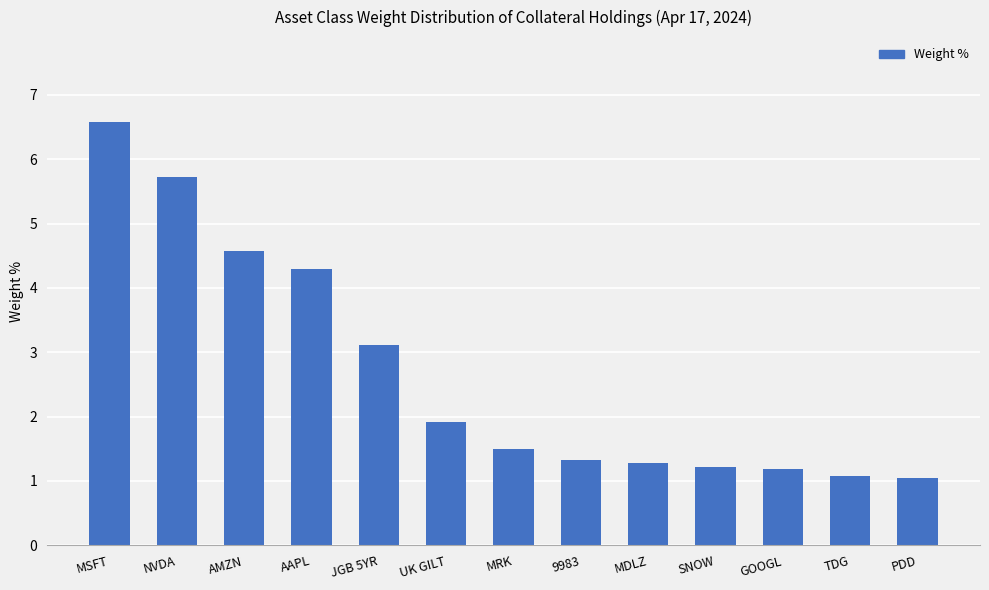

What value does the data have at UK GILT?

1.9